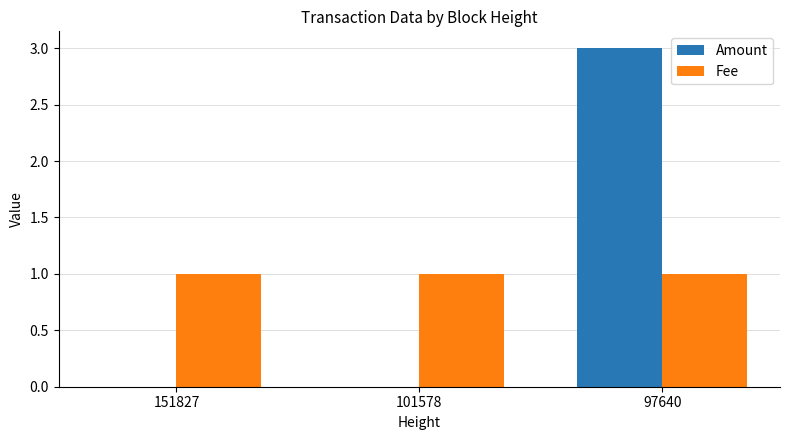

True or false: Amount has a value of 2 at 151827.

False